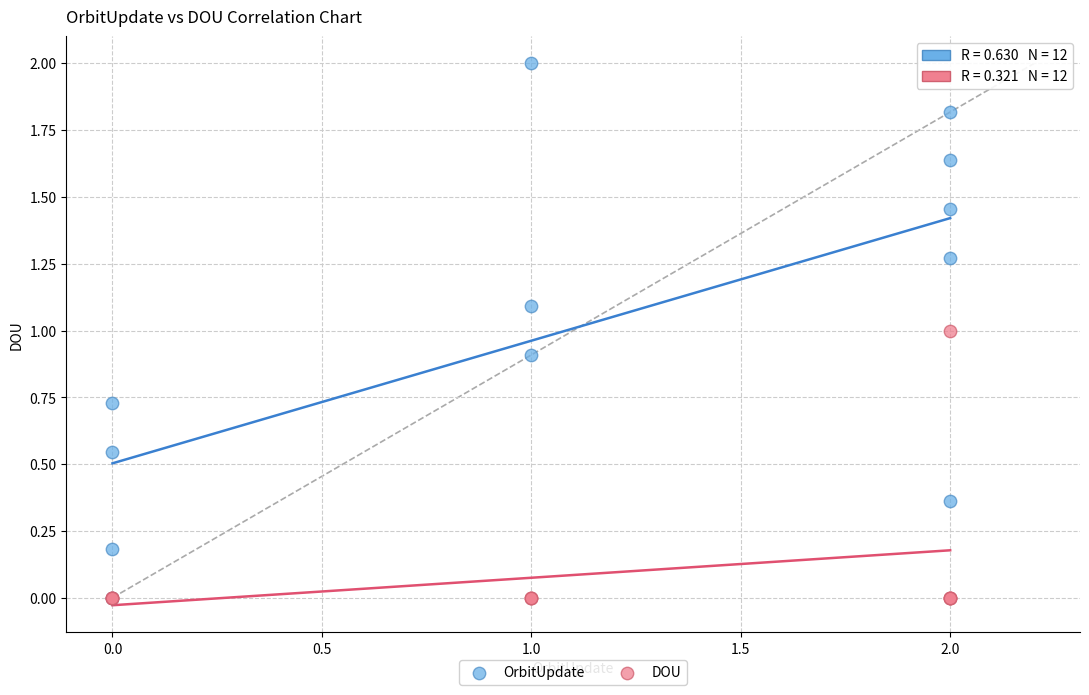

What are all the series names shown in the legend?

OrbitUpdate, DOU